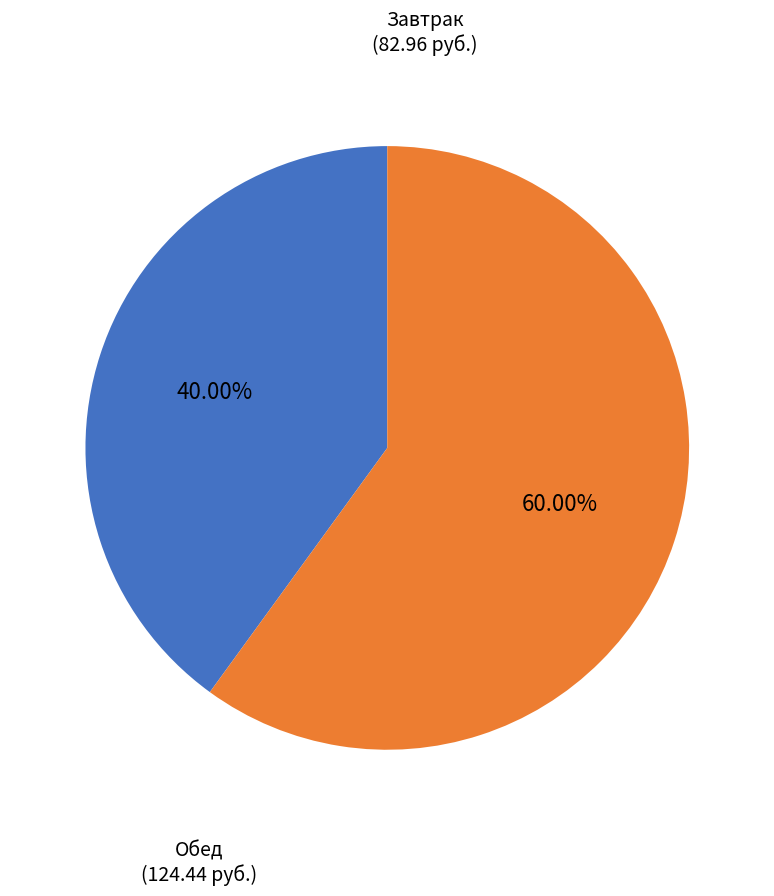

Does any single category account for the majority?

Yes